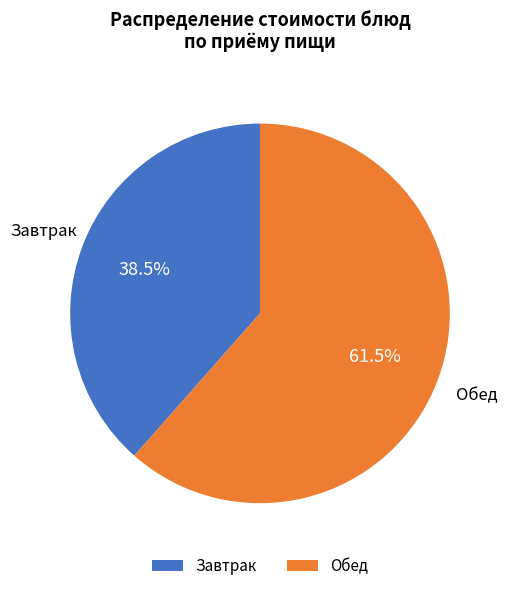

Combined, what portion of the pie is Обед and Завтрак?

100.0%